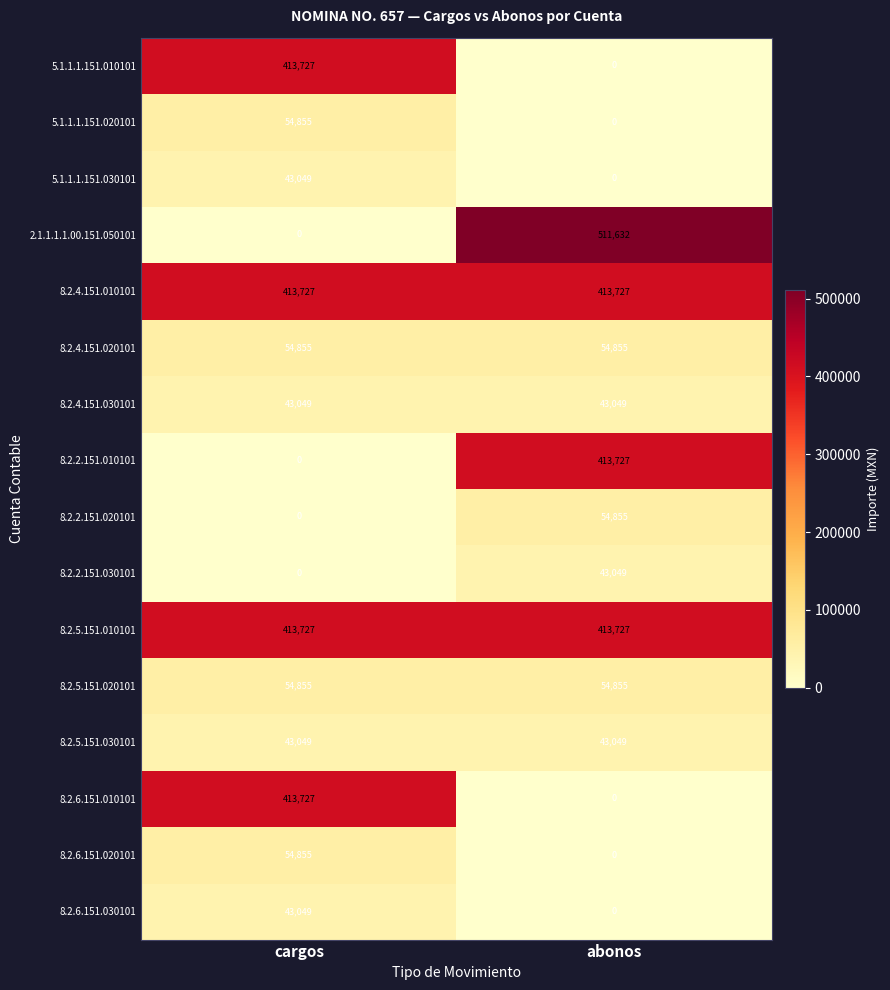

Which series has the largest range (max minus min)?

2.1.1.1.1.00.151.050101